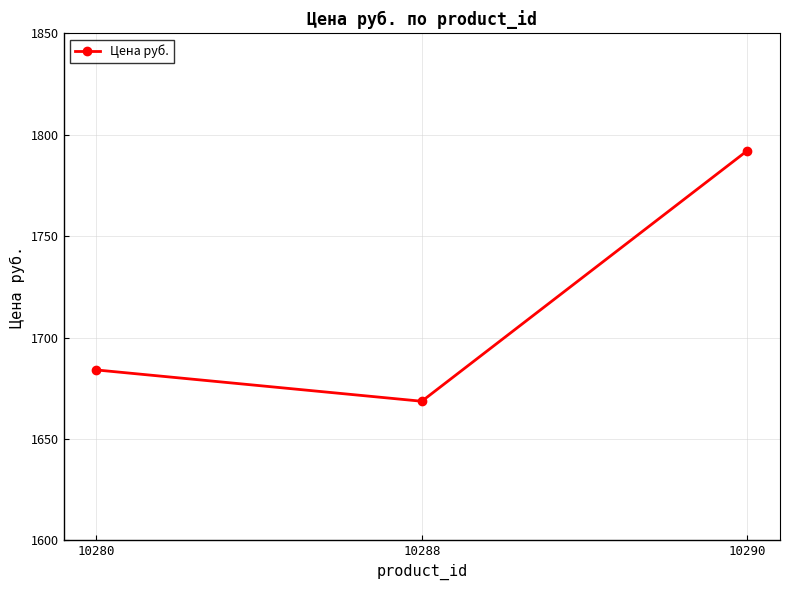

List the labels in order of value, smallest first.

10288, 10280, 10290